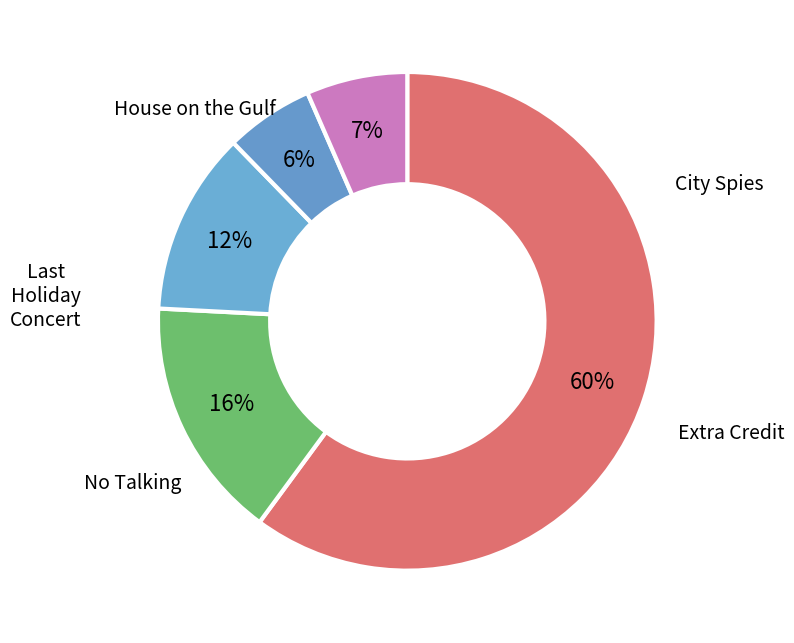

Does any single category account for the majority?

Yes